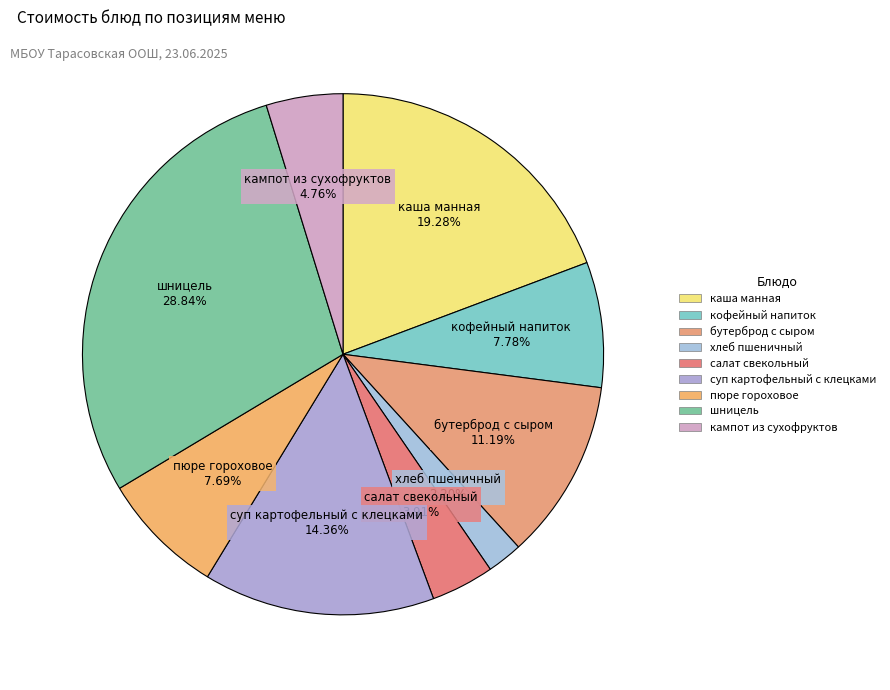

How many slices are in this pie chart?

9